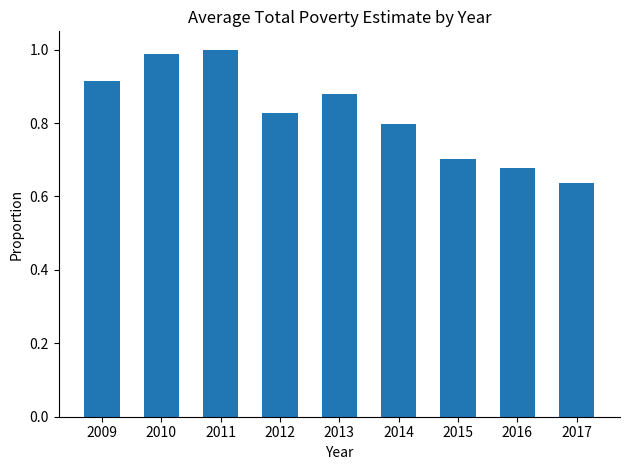

At which label is the value closest to 0?

2017